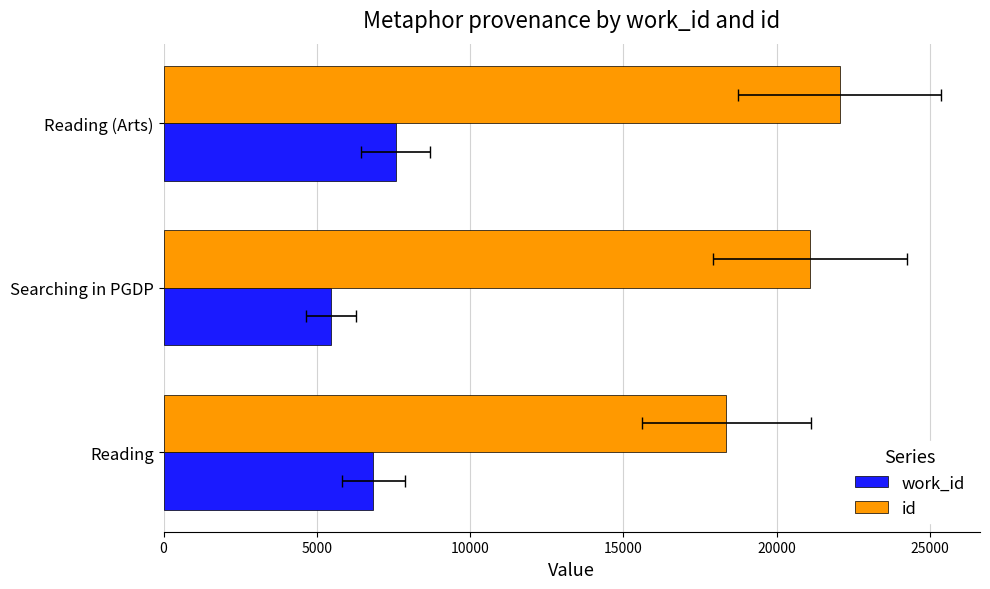

Which series has the widest spread of values?

id